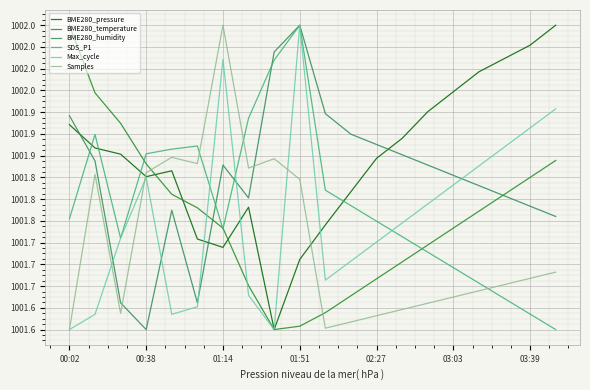

What are all the series names shown in the legend?

BME280_pressure, BME280_temperature, BME280_humidity, SDS_P1, Max_cycle, Samples